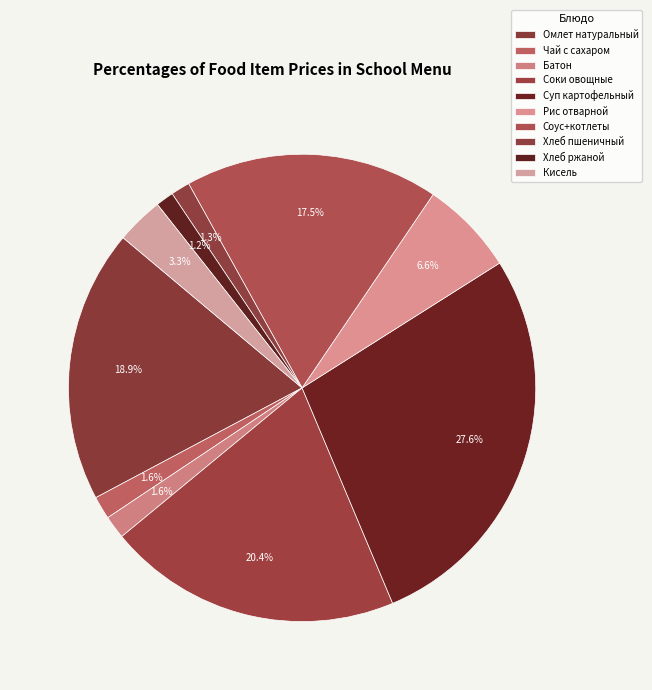

How many segments does this pie chart have?

10